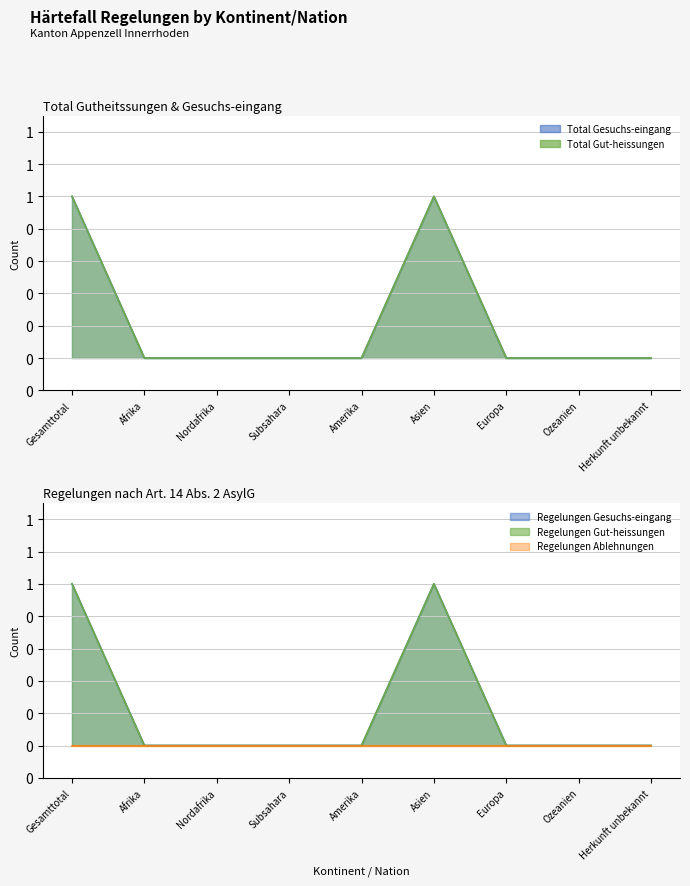

Is the value of Regelungen Gesuchs-eingang at Ozeanien greater than the value of Total Gesuchs-eingang at Ozeanien?

No